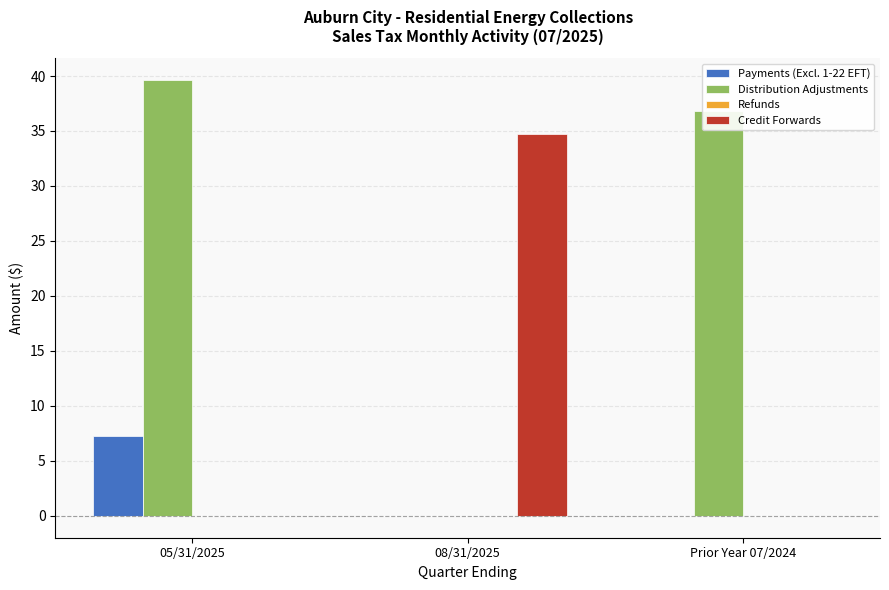

Count the number of categories in the chart.

3